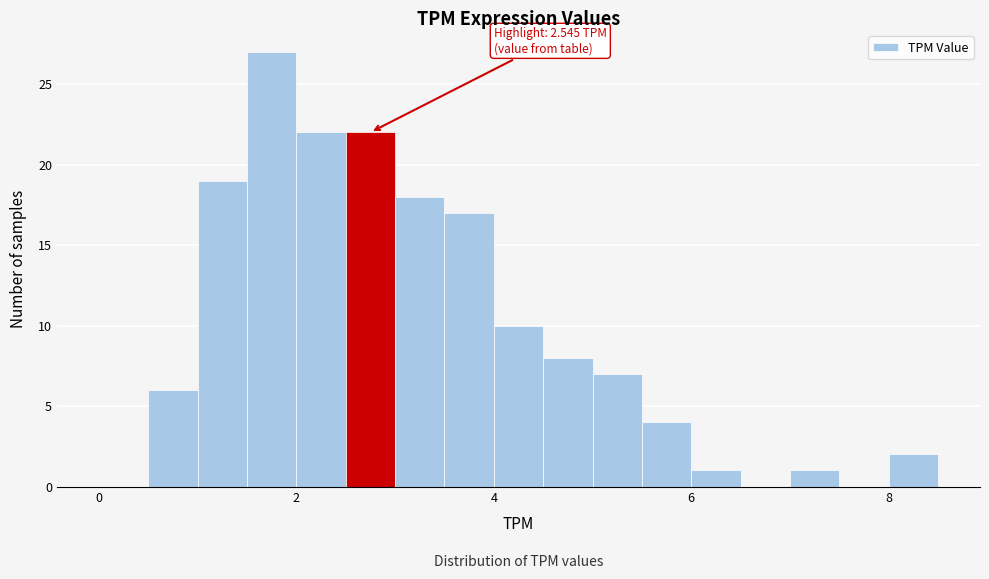

Read against the x-axis, roughly where is the centre of the tallest bar?

1.8